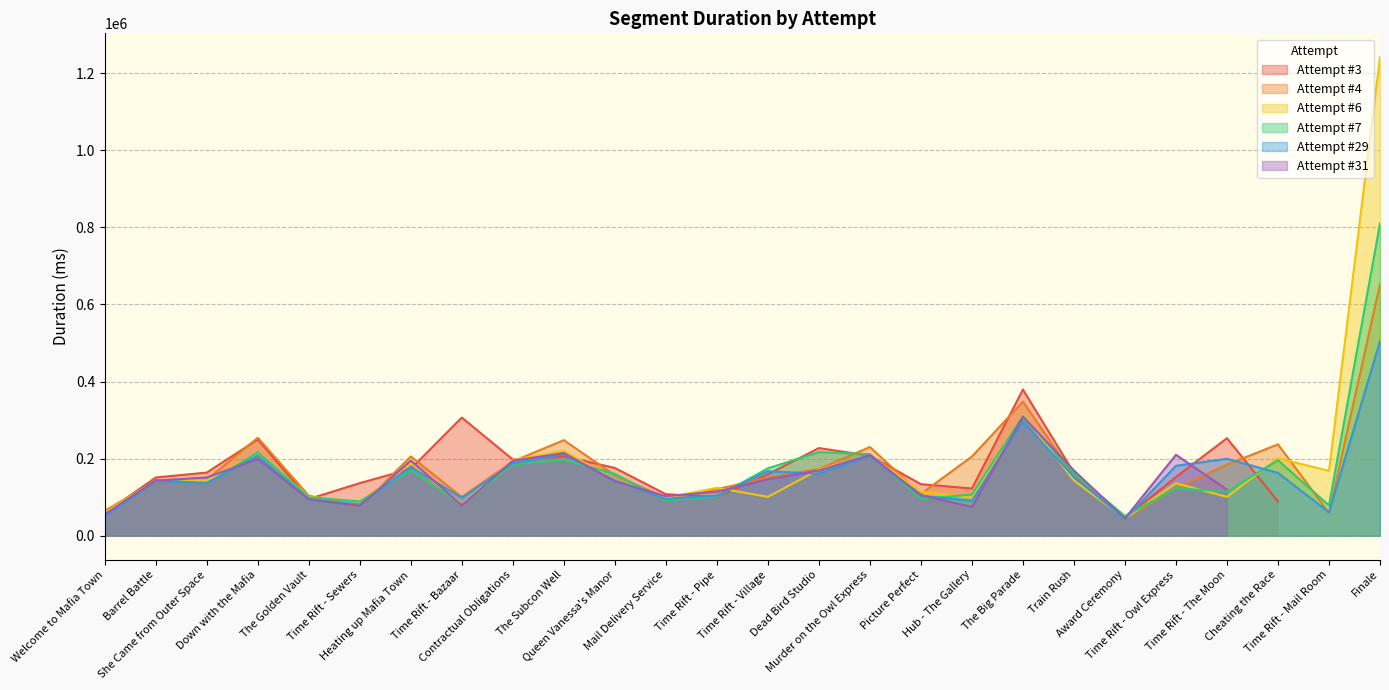

What is the value of the Attempt #4 point at the 23rd from the left?

184504